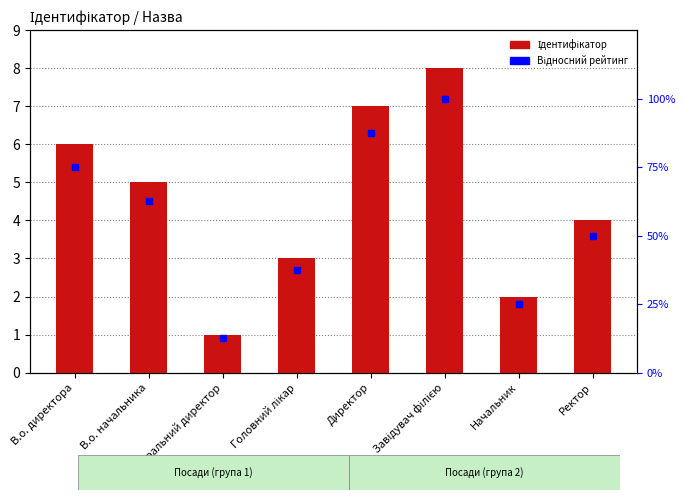

Which series reaches the minimum Y coordinate?

Ідентифікатор